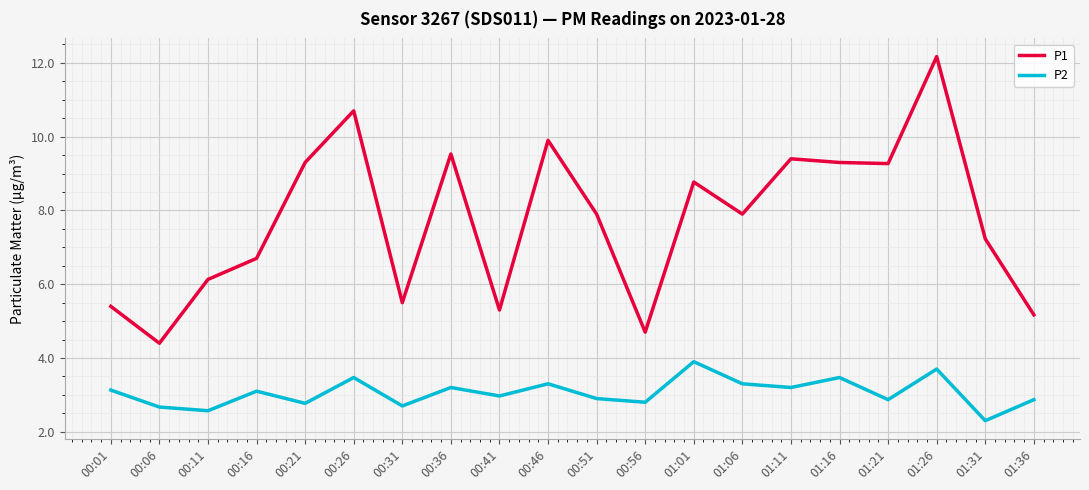

Is it true that P1 equals 8.8 at 01:01?

True